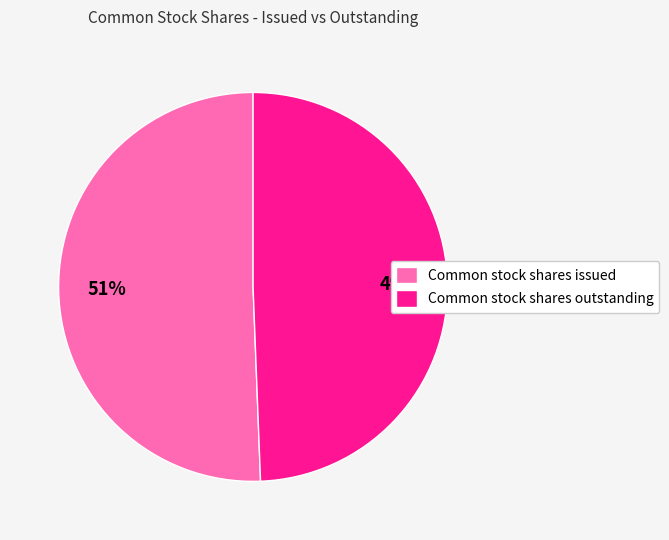

Which category has the smallest portion of the pie?

Common stock shares outstanding